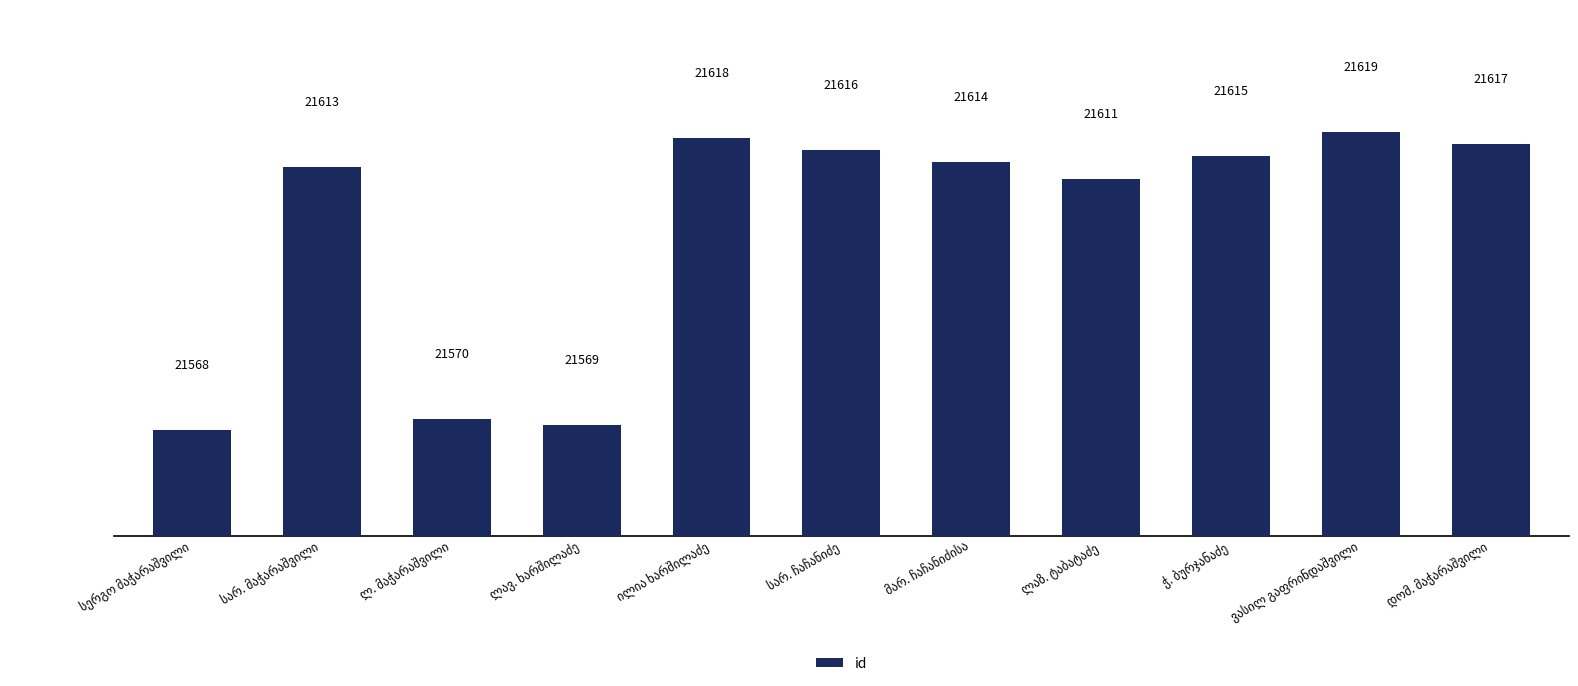

What is the minimum value shown in the chart?

21568